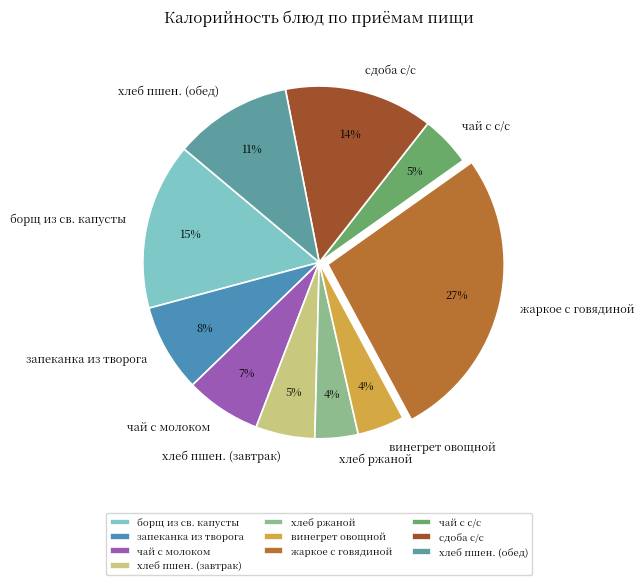

To the nearest percent, what portion does запеканка из творога represent?

8%